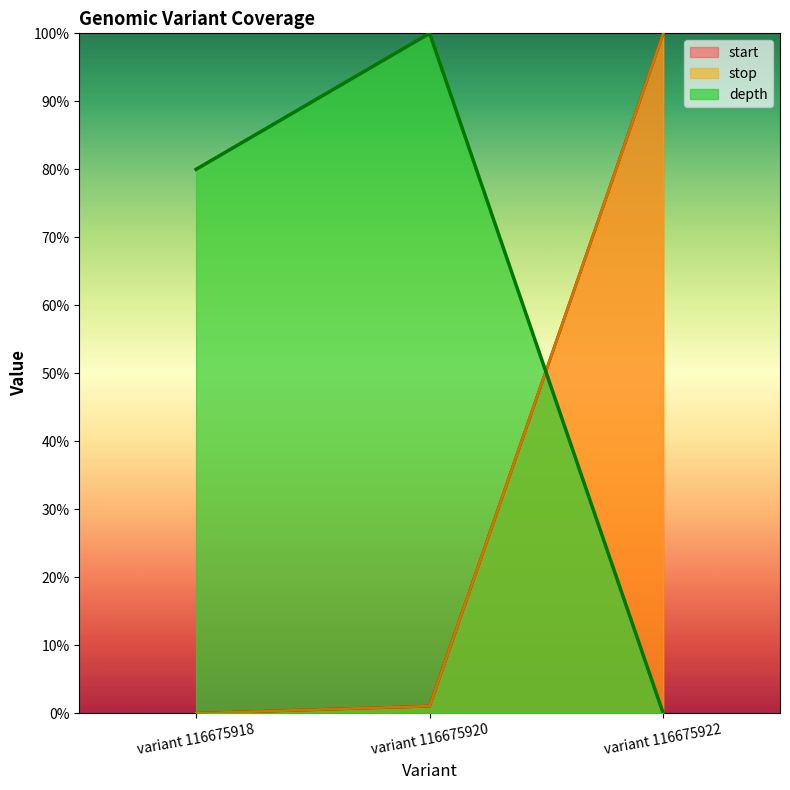

Is the value of stop at variant 116675922 greater than the value of start at variant 116675922?

No